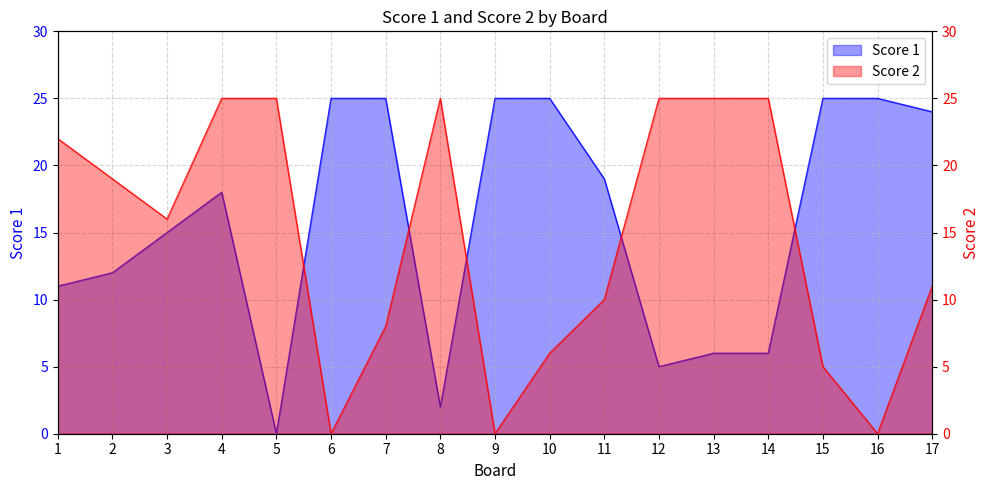

Between 9 and 16, which is larger?

9